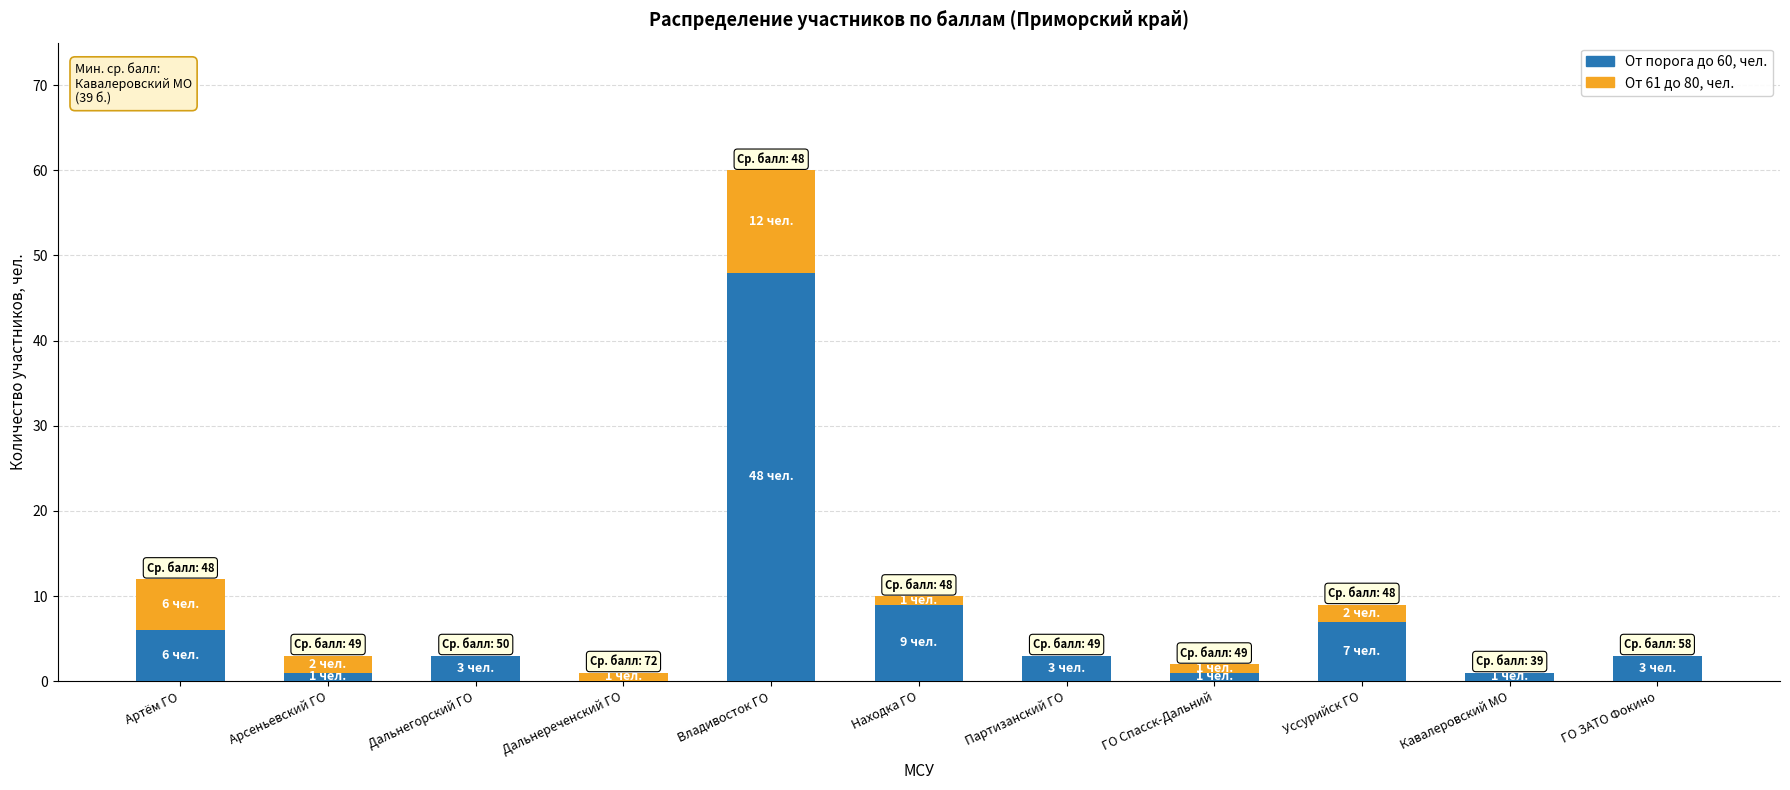

What are all the series names shown in the legend?

От порога до 60, чел., От 61 до 80, чел.